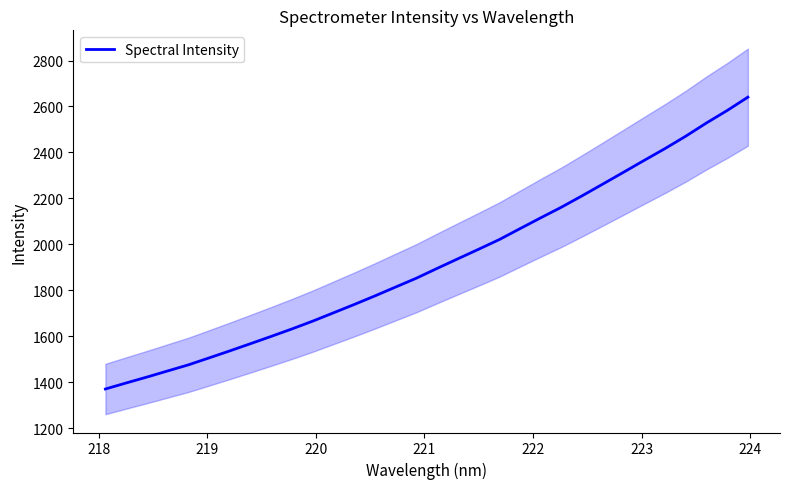

What is the minimum value shown in the chart?

1371.2